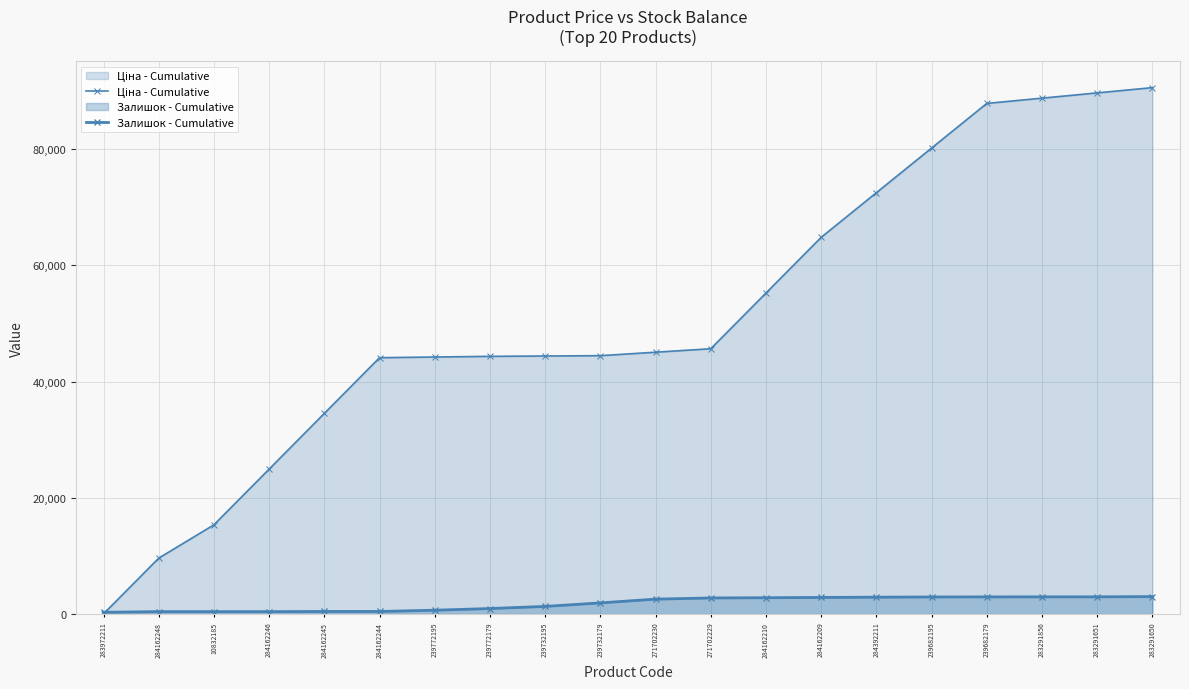

True or false: Ціна - Cumulative has more than 1 interior local peaks.

False